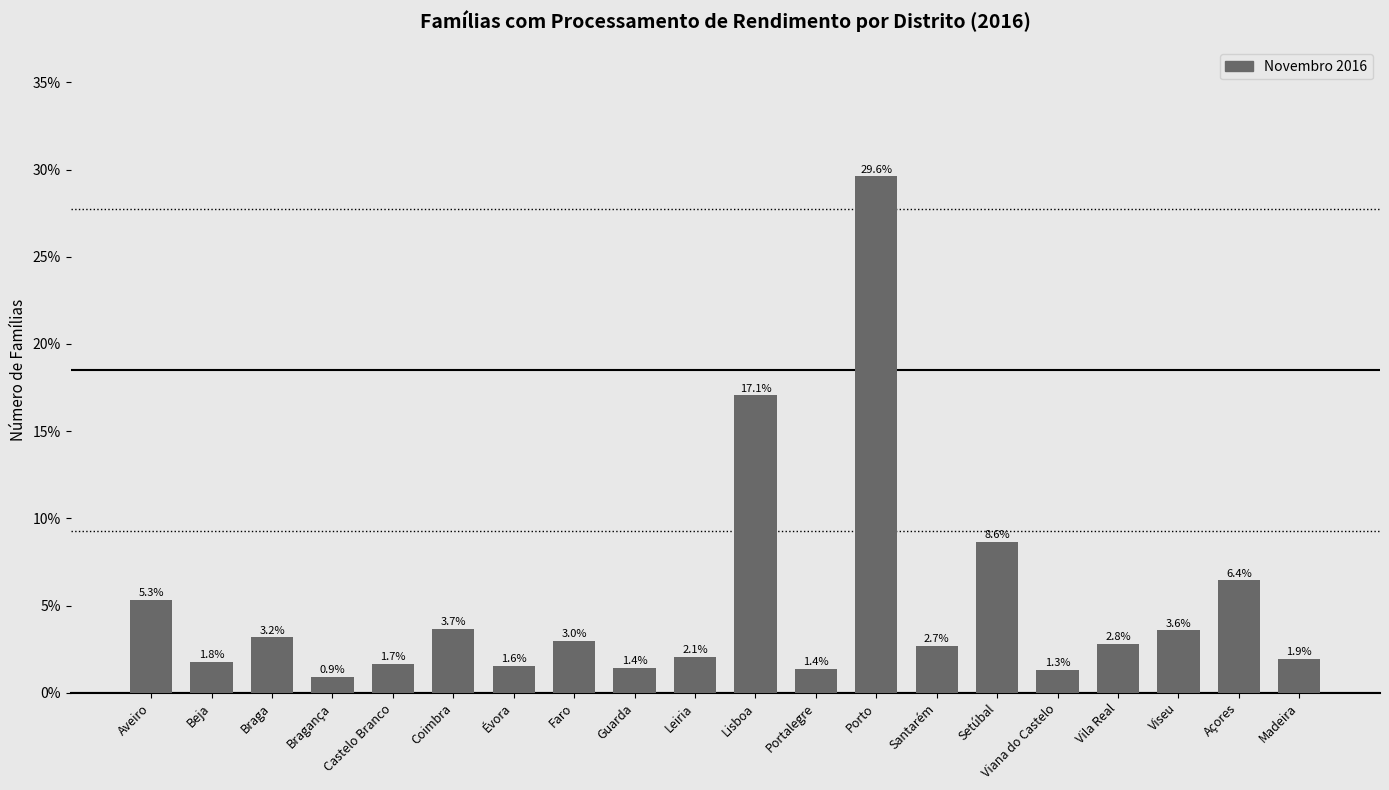

What is the smallest value displayed?

0.9